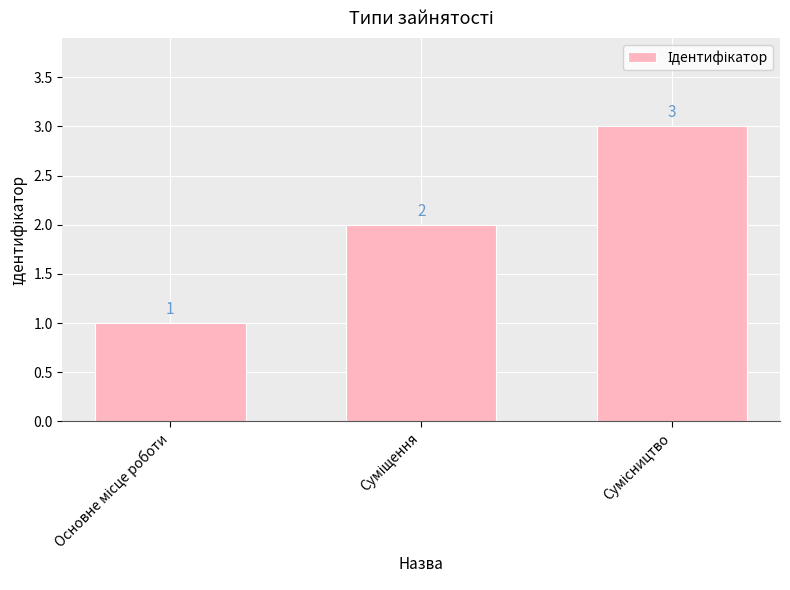

What is the sum of all values?

6